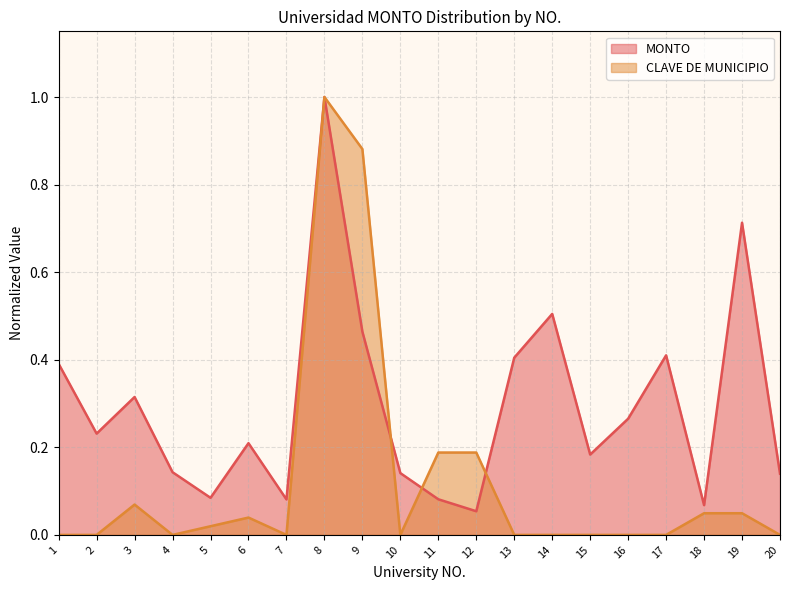

Reading right to left, what are all the values shown in this chart?

MONTO: 20=0.1	19=0.7	18=0.1	17=0.4	16=0.3	15=0.2	14=0.5	13=0.4	12=0.1	11=0.1	10=0.1	9=0.5	8=1.0	7=0.1	6=0.2	5=0.1	4=0.1	3=0.3	2=0.2	1=0.4
CLAVE DE MUNICIPIO: 20=0.0	19=0.0	18=0.0	17=0.0	16=0.0	15=0.0	14=0.0	13=0.0	12=0.2	11=0.2	10=0.0	9=0.9	8=1.0	7=0.0	6=0.0	5=0.0	4=0.0	3=0.1	2=0.0	1=0.0